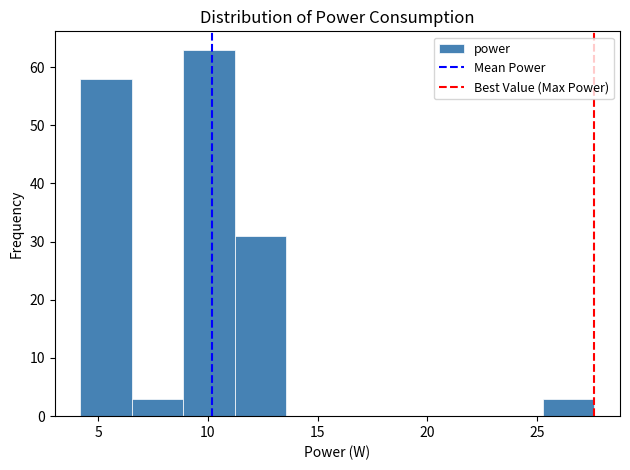

Reading left to right, transcribe this chart: for each bar, give the range it covers on the x-axis and its height. Neither the bar edges nor the heights are printed on the chart, so give them approximately, as read against the axes.

4.0 to 6.5: 58
6.5 to 9.0: 3
9.0 to 11.0: 63
11.0 to 13.5: 31
13.5 to 16.0: 0
16.0 to 18.0: 0
18.0 to 20.5: 0
20.5 to 23.0: 0
23.0 to 25.5: 0
25.5 to 27.5: 3